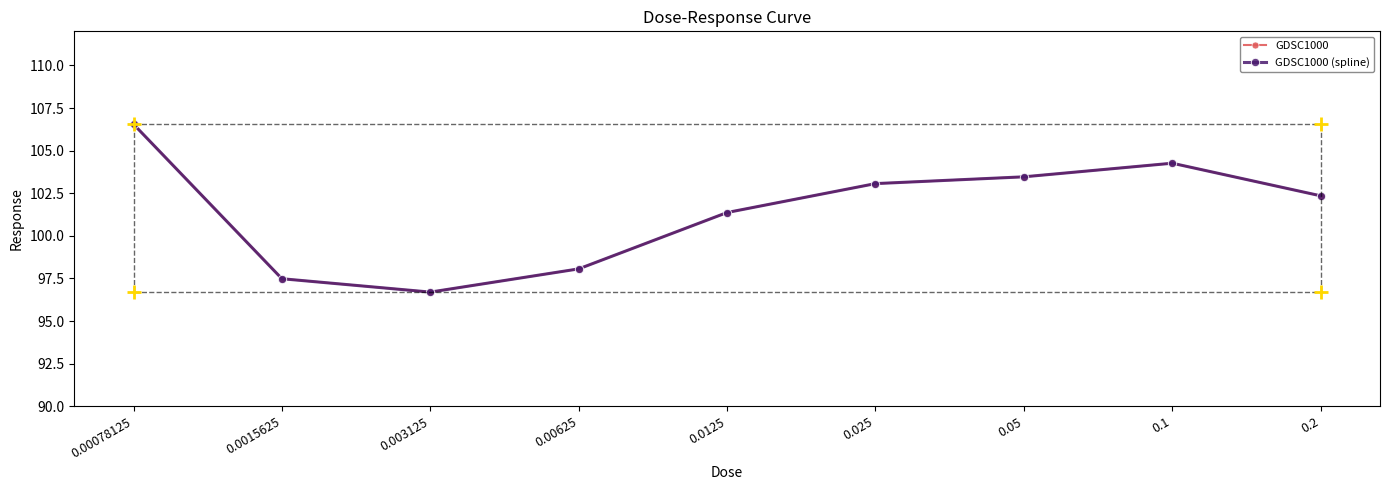

How many interior local valleys does the GDSC1000 series have?

1